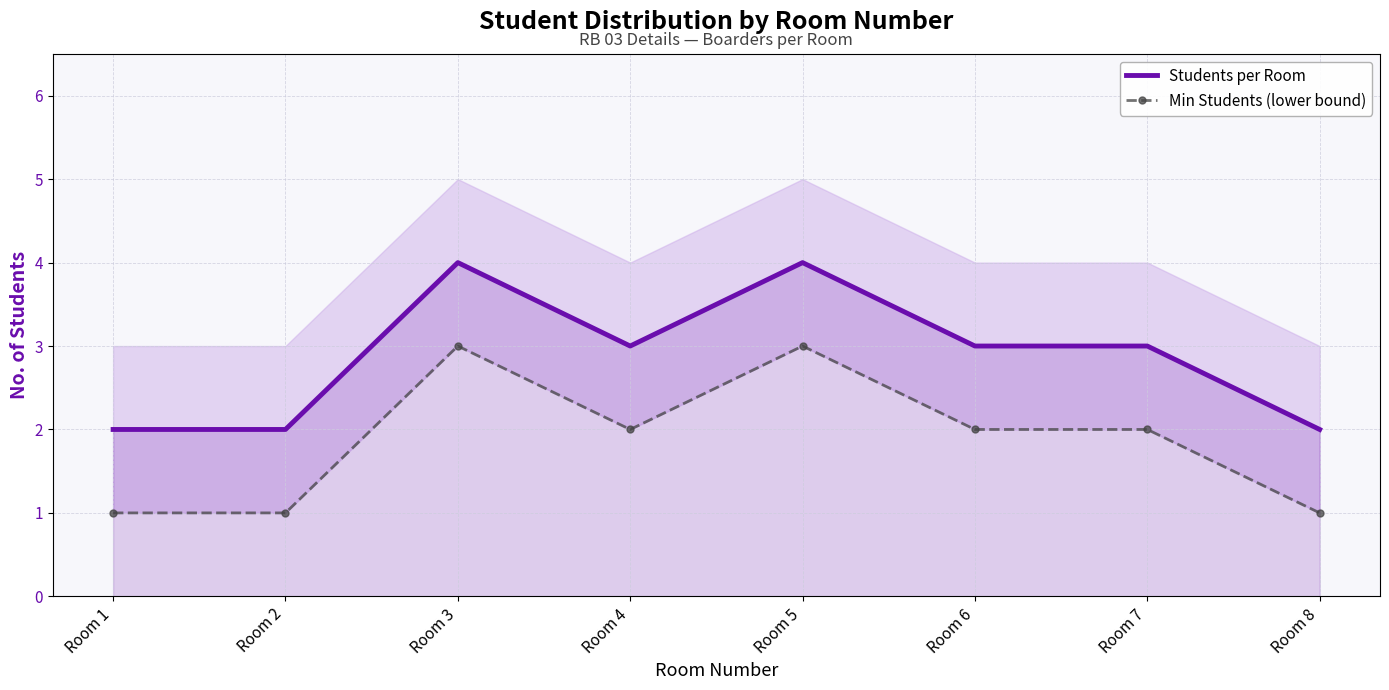

How many lines are shown in the chart?

2